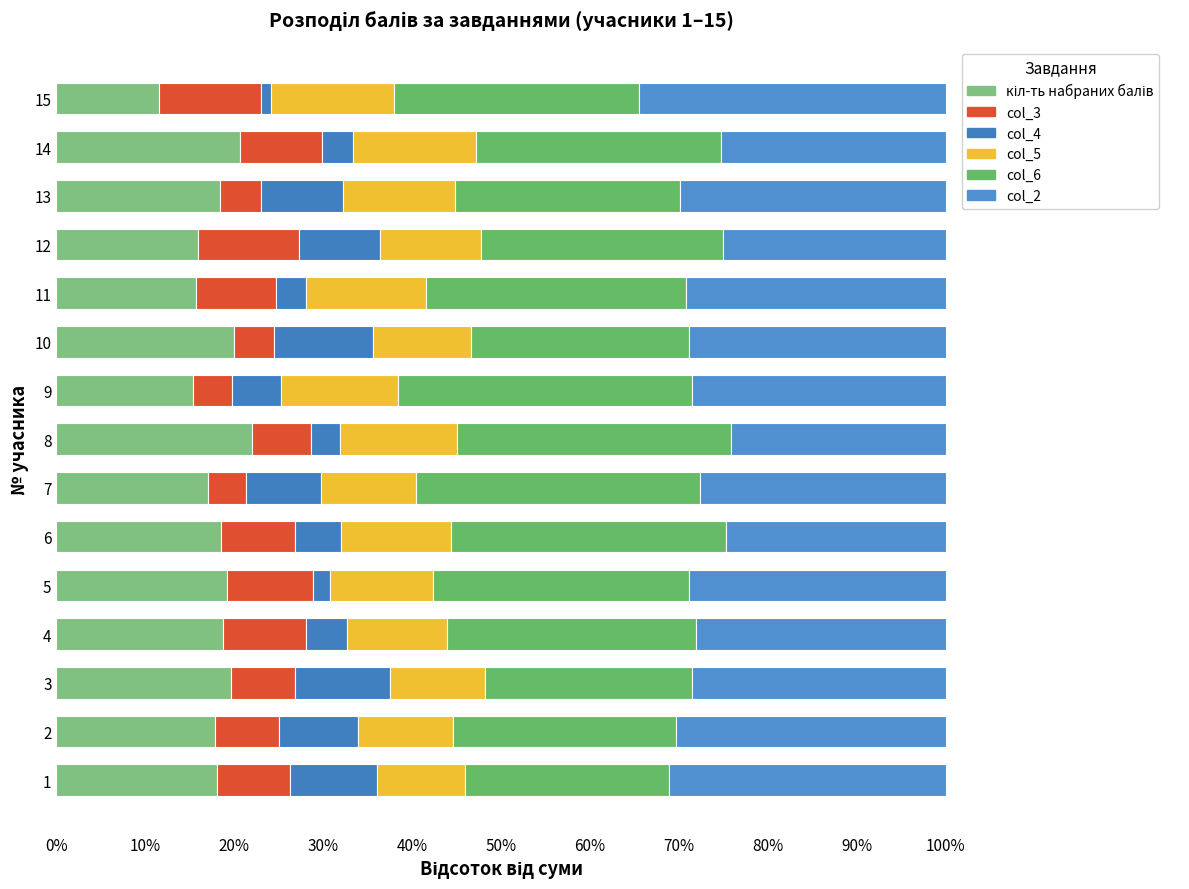

How many bars are there in each group?

6